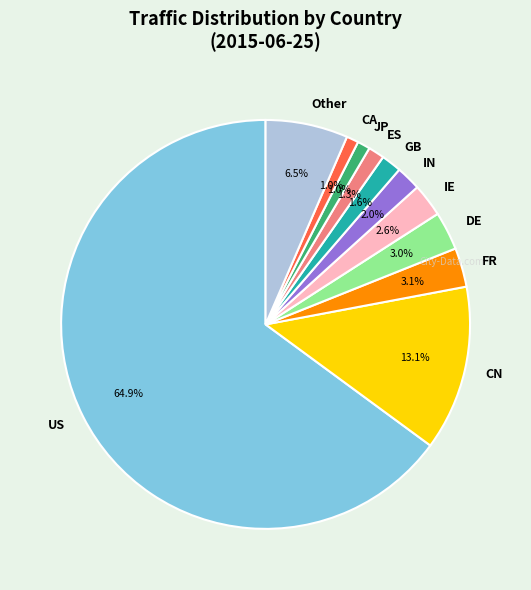

To the nearest percent, what portion does IE represent?

3%